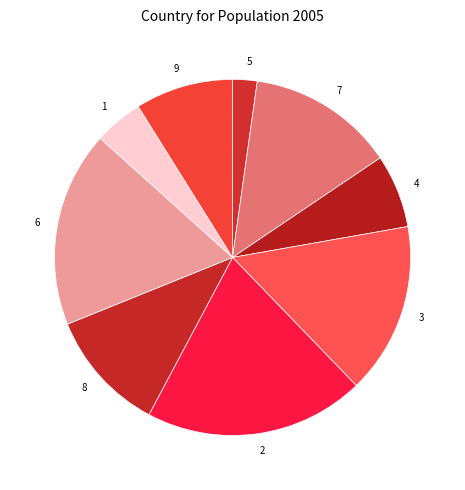

Which category has the smallest portion of the pie?

5